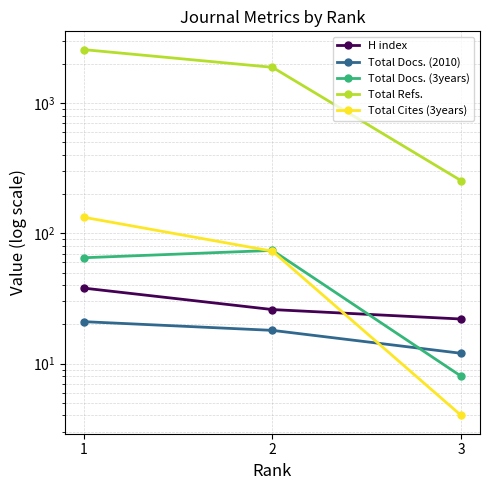

Rank the series at 3 from lowest to highest value.

Total Cites (3years), Total Docs. (3years), Total Docs. (2010), H index, Total Refs.